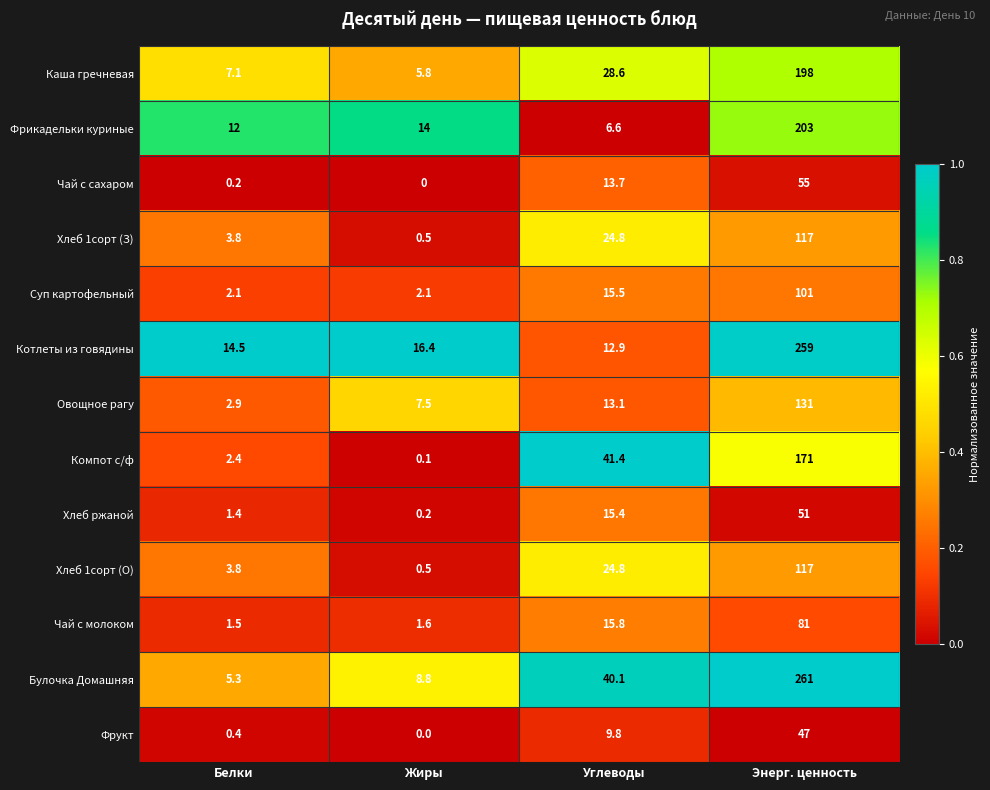

At which category is the sum across all series the highest?

Энерг. ценность